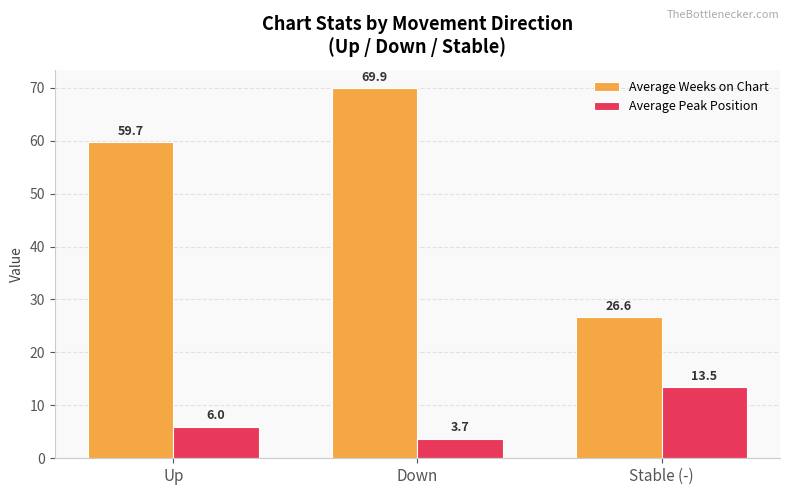

How many categories are shown in the chart?

3